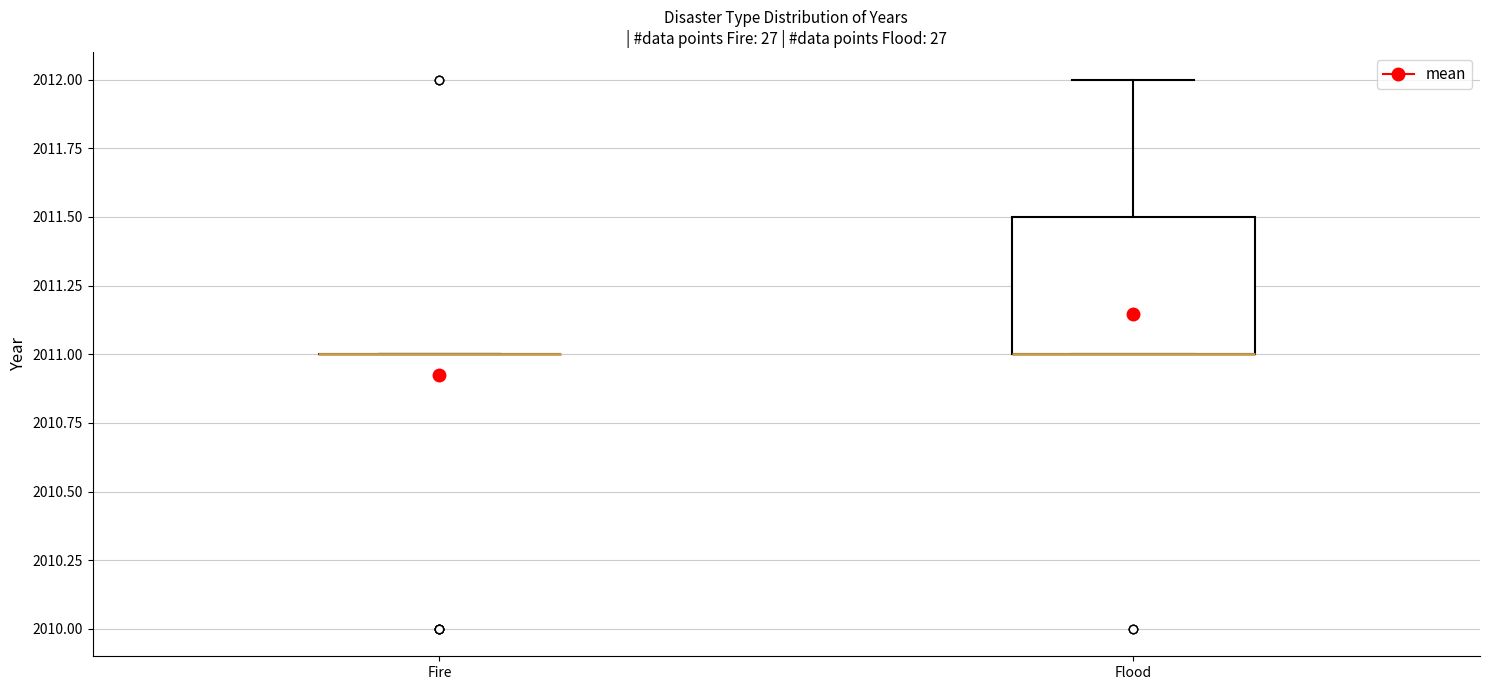

Comparing the boxes themselves (not the whiskers), which one is the tallest?

Flood